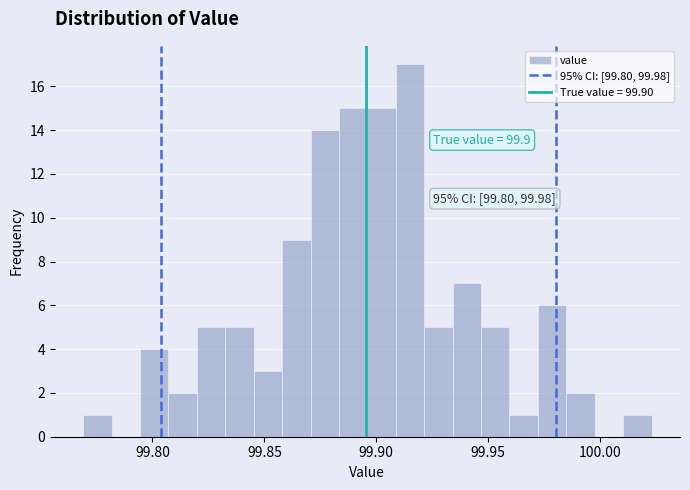

Read against the x-axis, roughly where is the centre of the tallest bar?

99.915